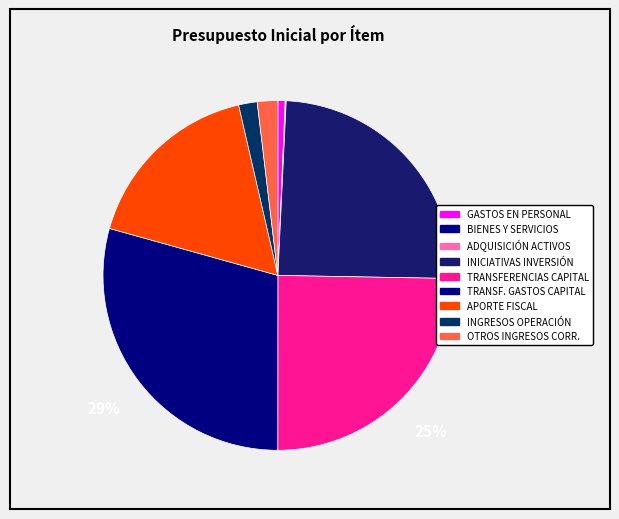

What percentage is the APORTE FISCAL slice, to the nearest percent?

17%